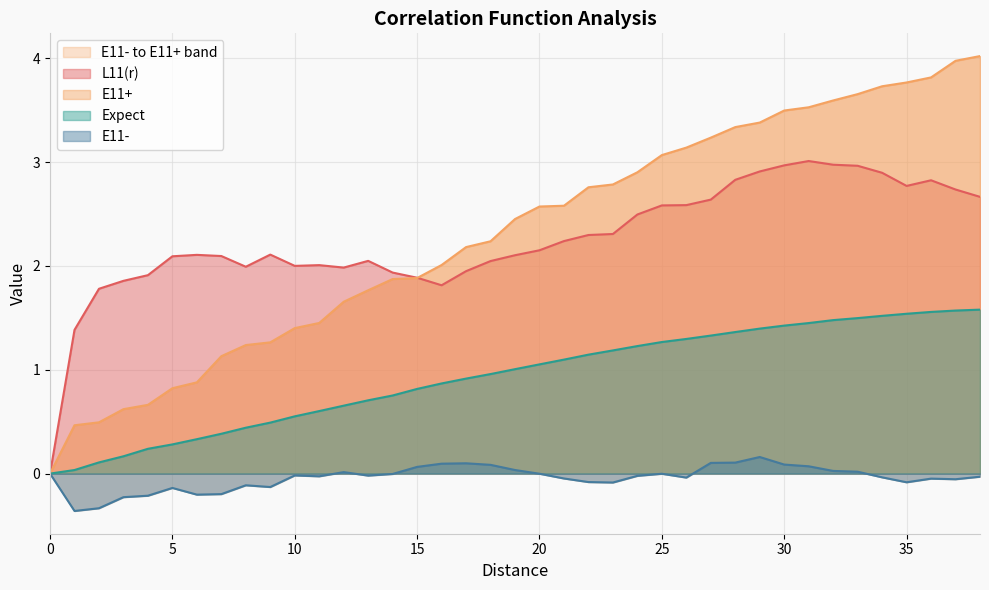

At which label is L11(r) closest to 1?

1